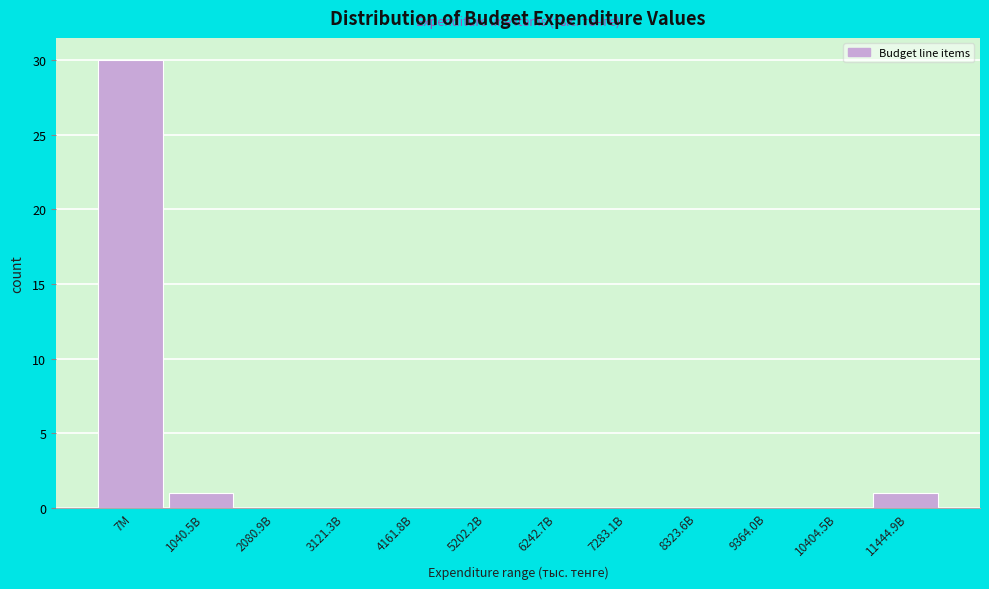

Reading left to right, list all the values displayed in this chart.

7M=30	1040.5B=1	2080.9B=0	3121.3B=0	4161.8B=0	5202.2B=0	6242.7B=0	7283.1B=0	8323.6B=0	9364.0B=0	10404.5B=0	11444.9B=1